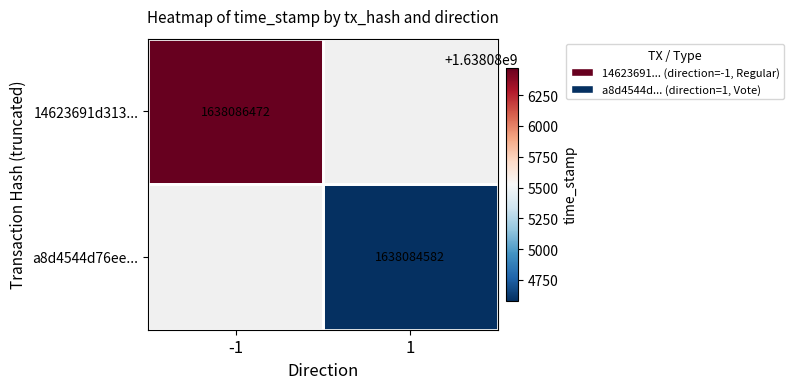

Which category has the highest value across all series?

-1